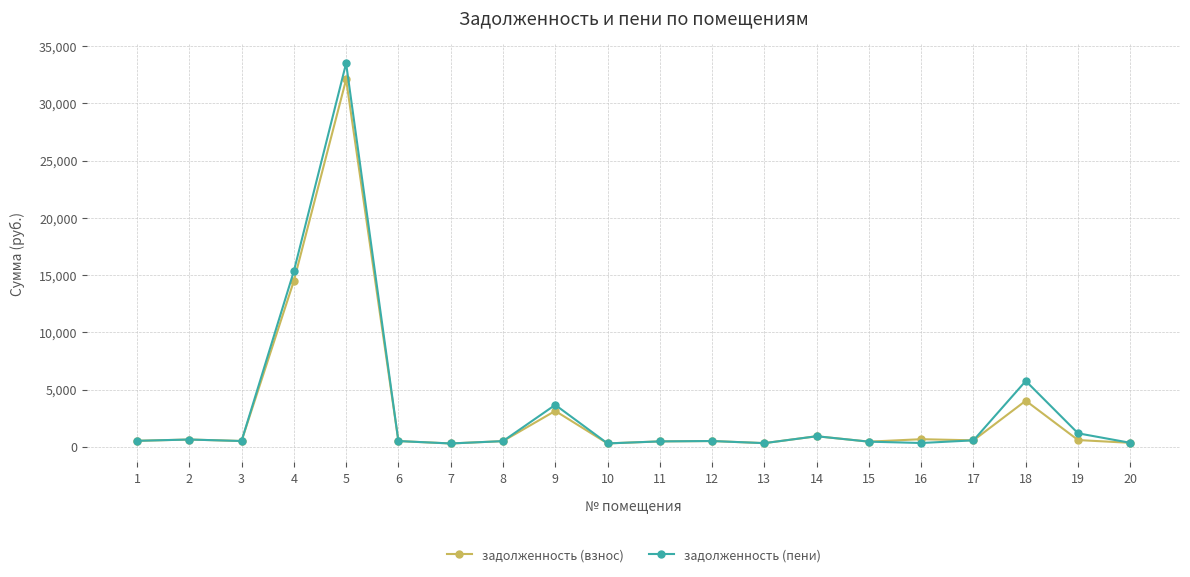

What is the spread (max minus min) of values at 4?

854.1